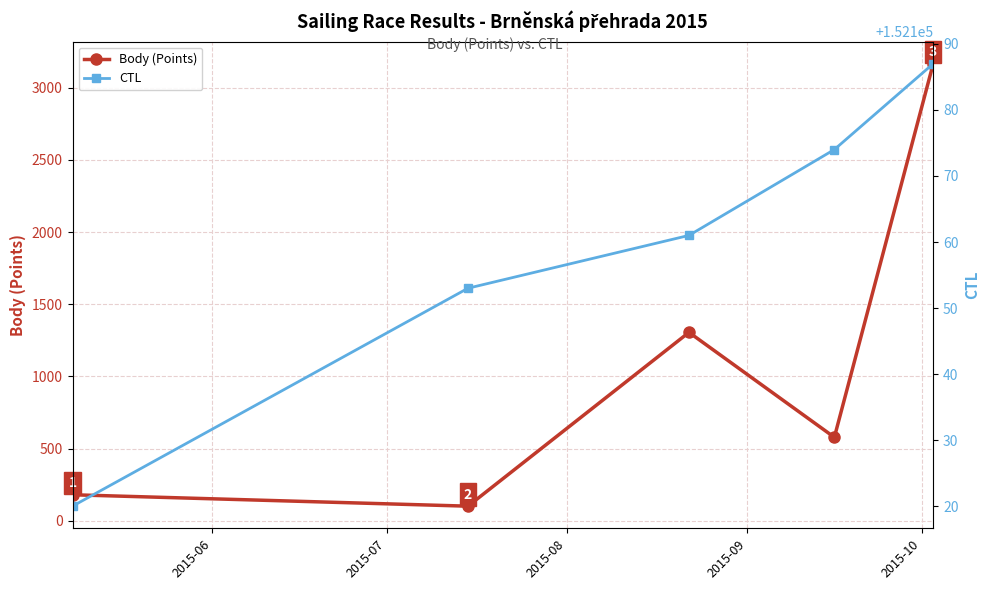

What is the maximum value for Body (Points)?

3166